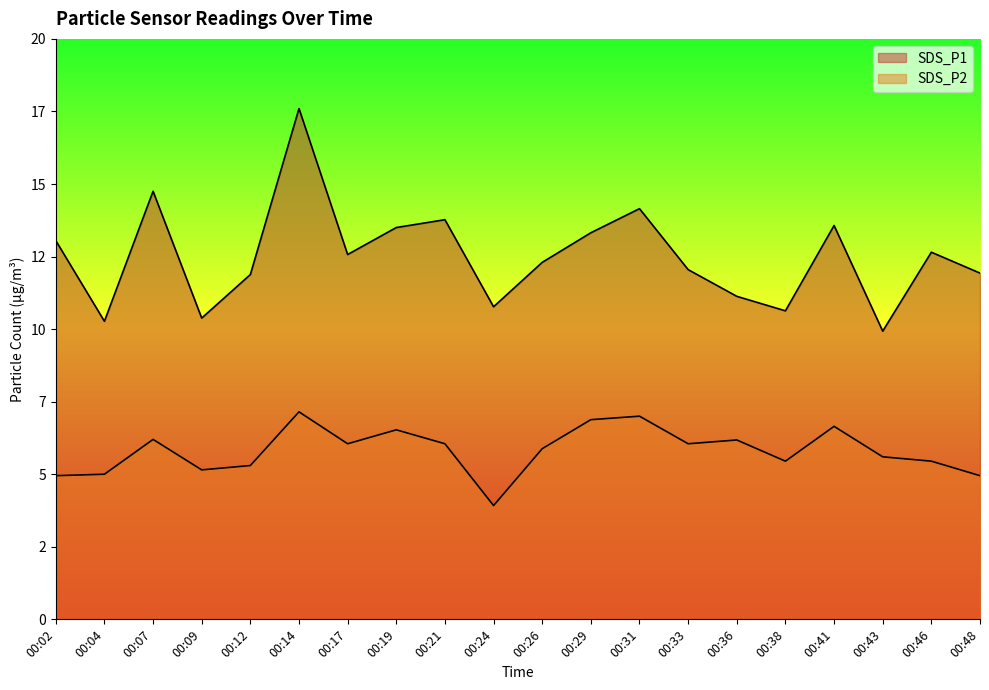

What are all the series names shown in the legend?

SDS_P1, SDS_P2